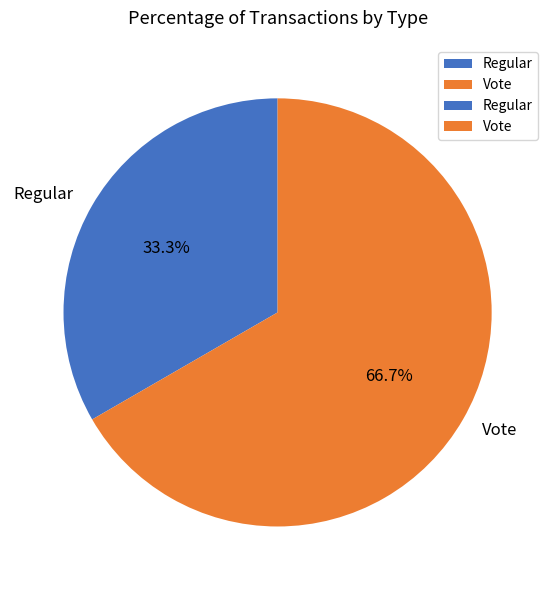

Combined, do Vote and Regular account for over 50%?

Yes